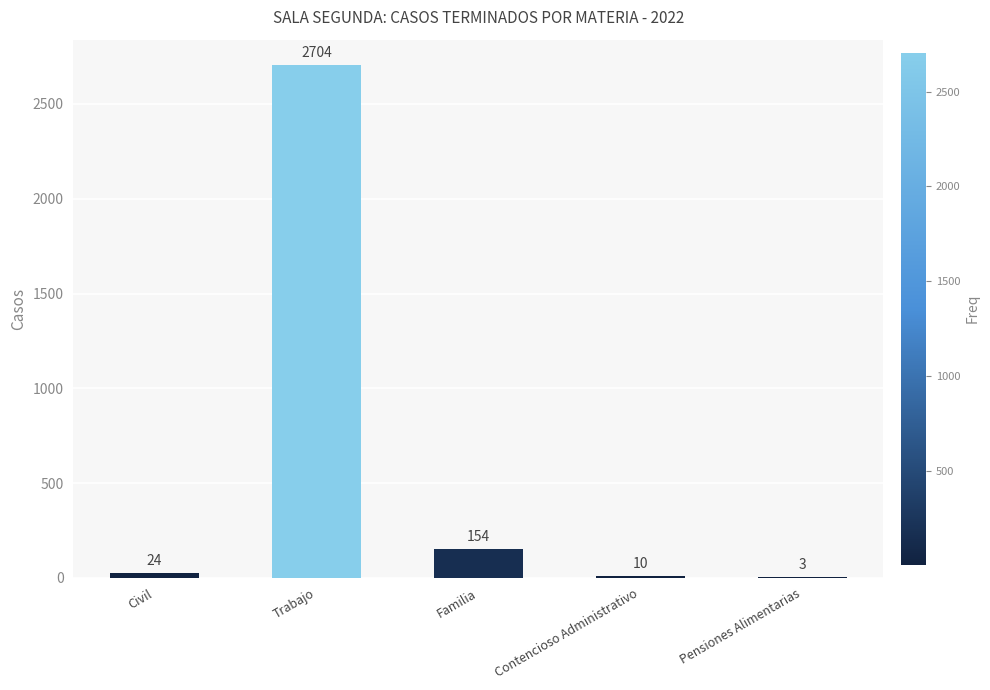

The chart shows a value of 24 at Civil. True or false?

True